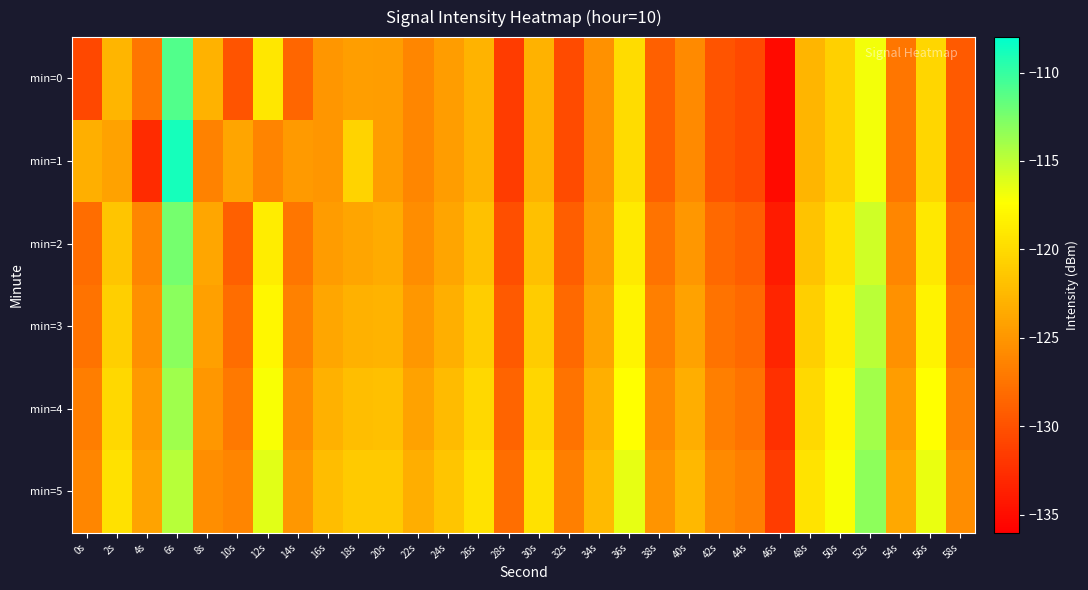

Which has a higher value, 10s or 36s?

36s